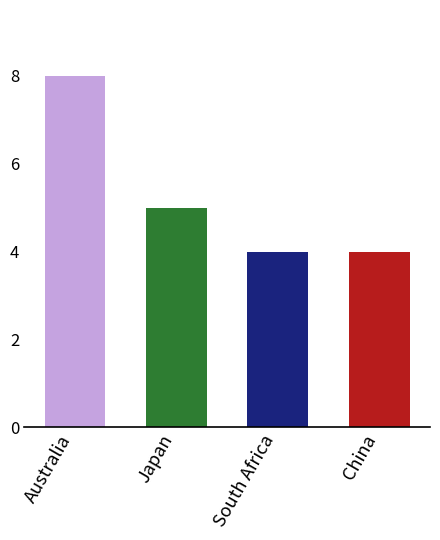

Reading left to right, transcribe all the data shown in this chart.

Australia=8	Japan=5	South Africa=4	China=4